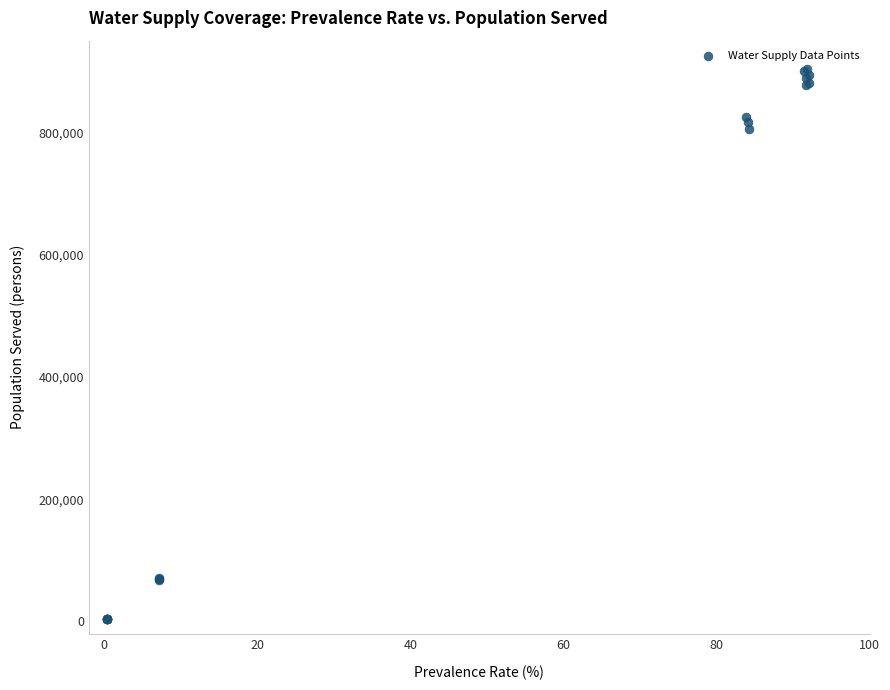

What Y value in the scatter plot is closest to 453574?

805353